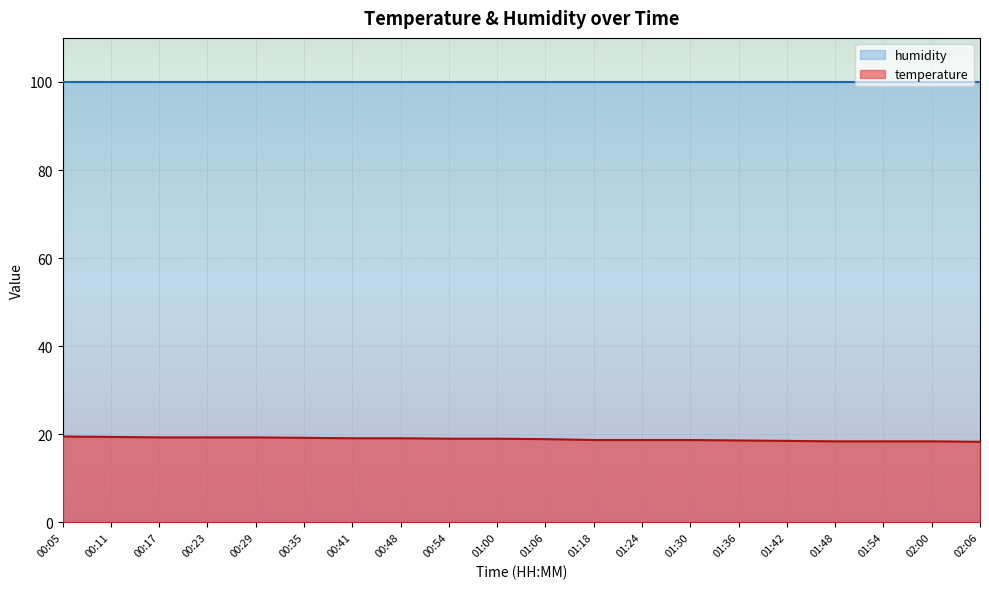

What is the value of the 10th point from the left?

19.0